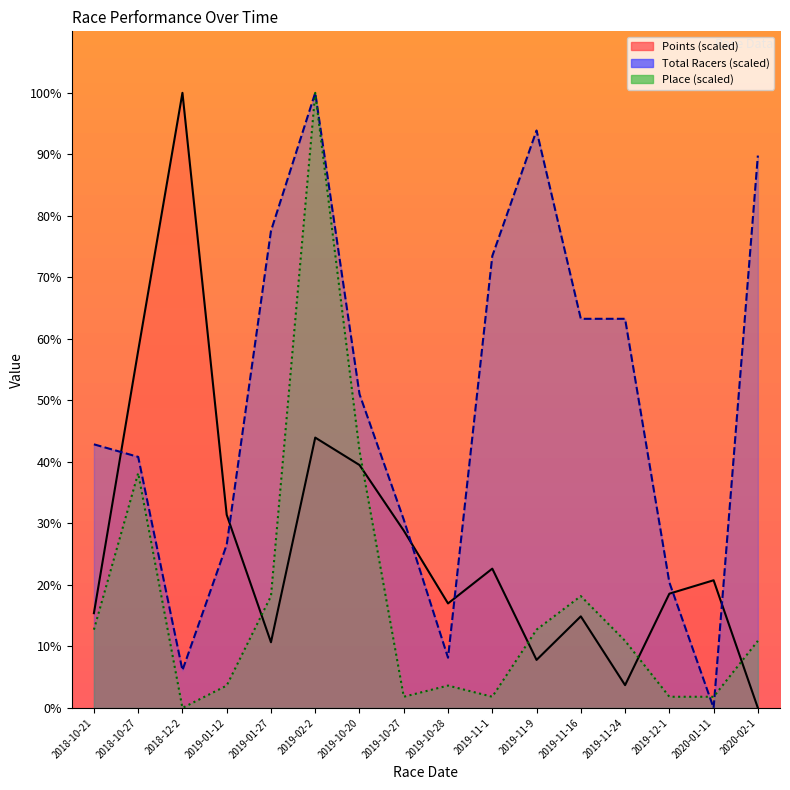

Which label corresponds to the largest value in the chart?

2018-12-2